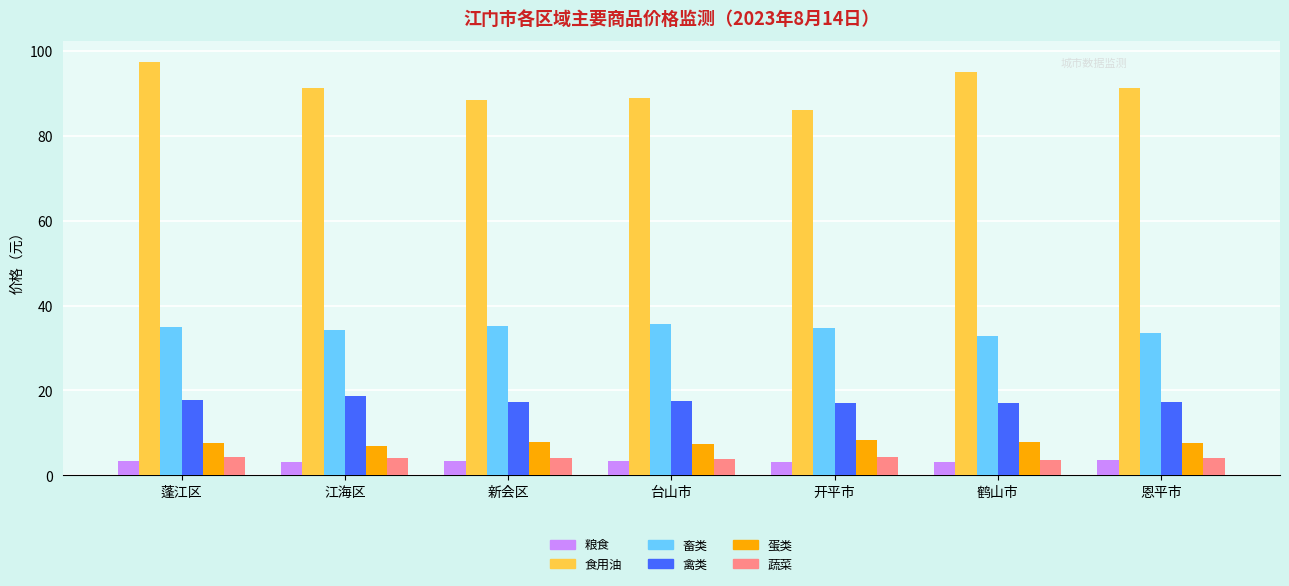

What position from the right is 新会区?

5